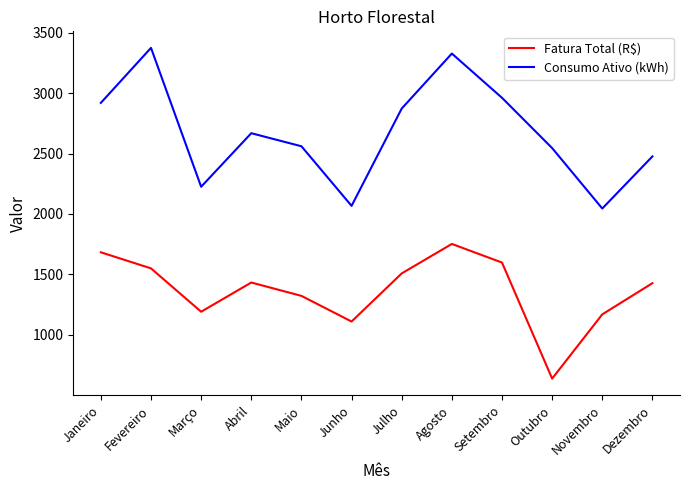

At which category is the sum across all series the highest?

Agosto